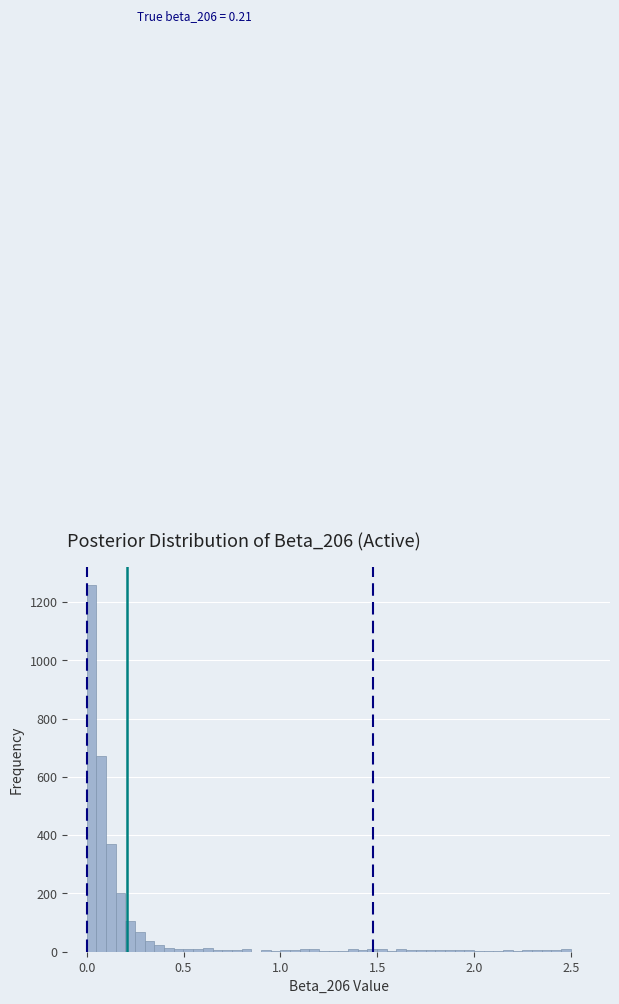

Read against the x-axis, roughly where is the centre of the tallest bar?

0.00